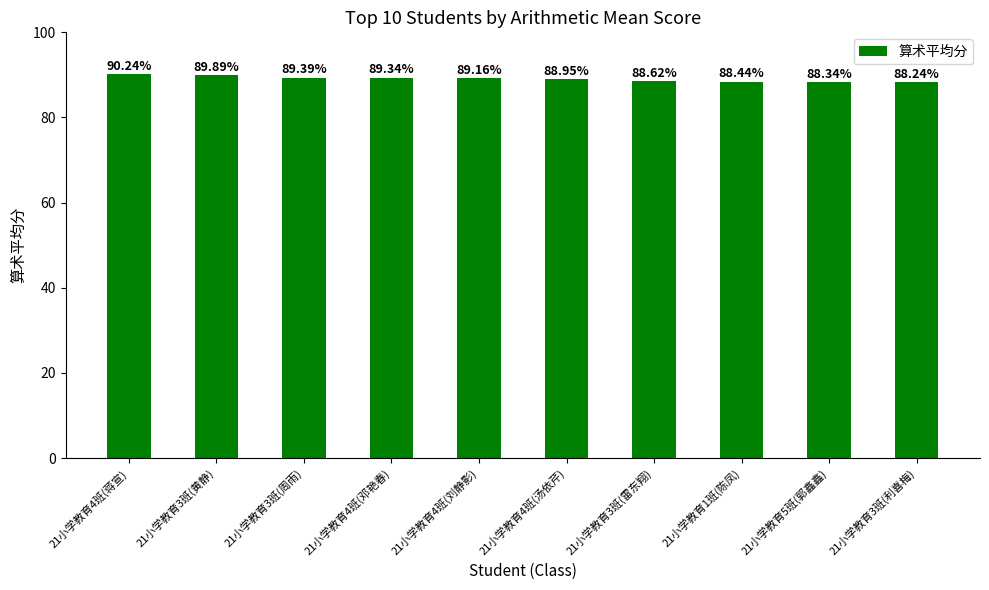

What is the change in value from 21小学教育4班(蒋宣) to 21小学教育3班(雷东翔)?

-1.6